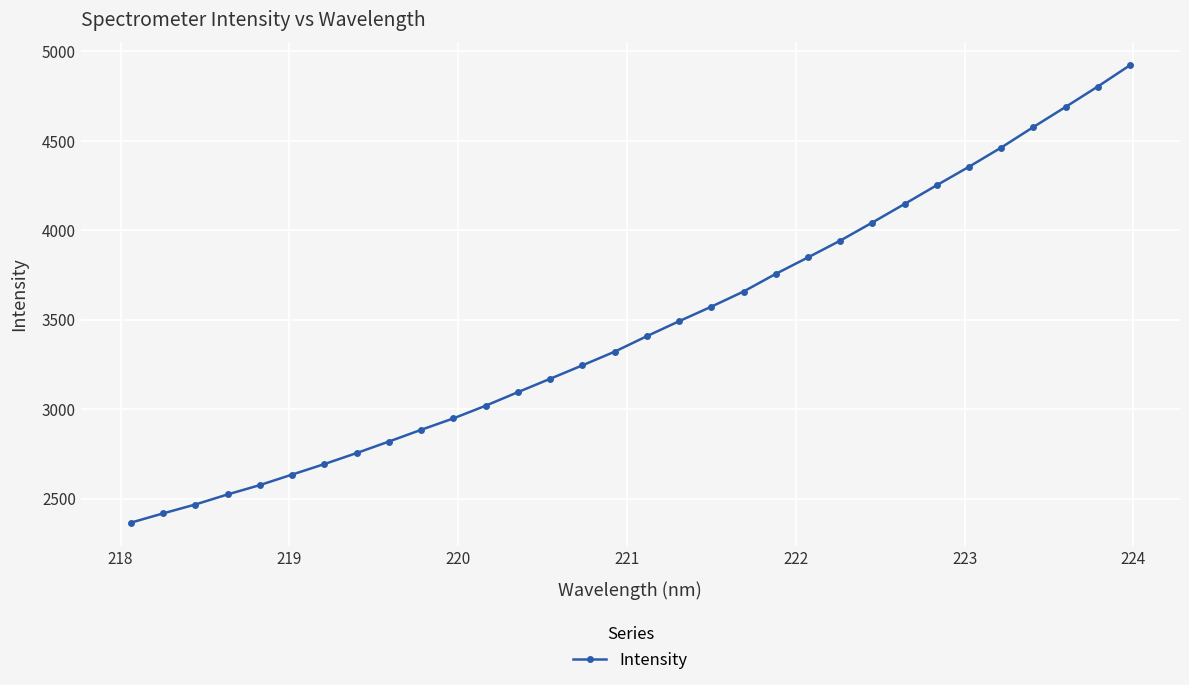

What is the greatest value displayed?

4921.8